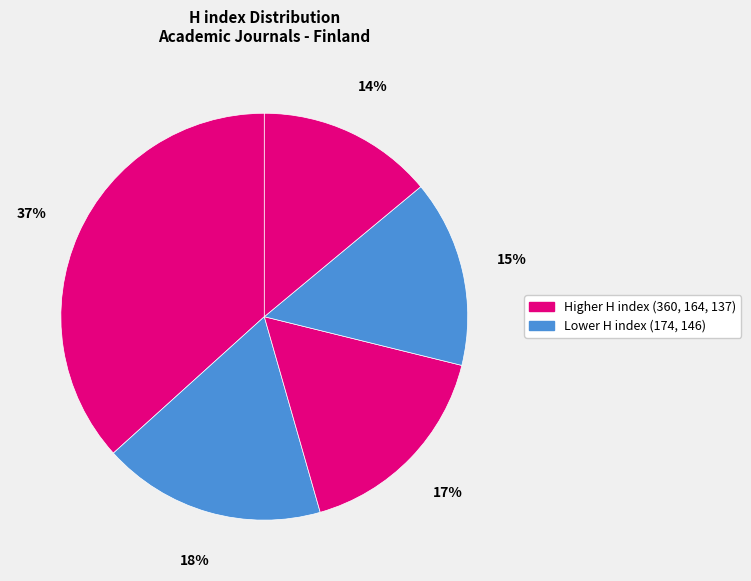

Is there any slice that represents more than half of the pie?

No